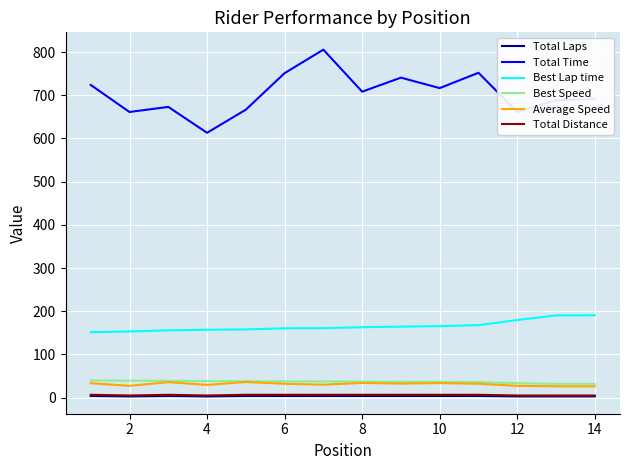

How many lines are shown in the chart?

6